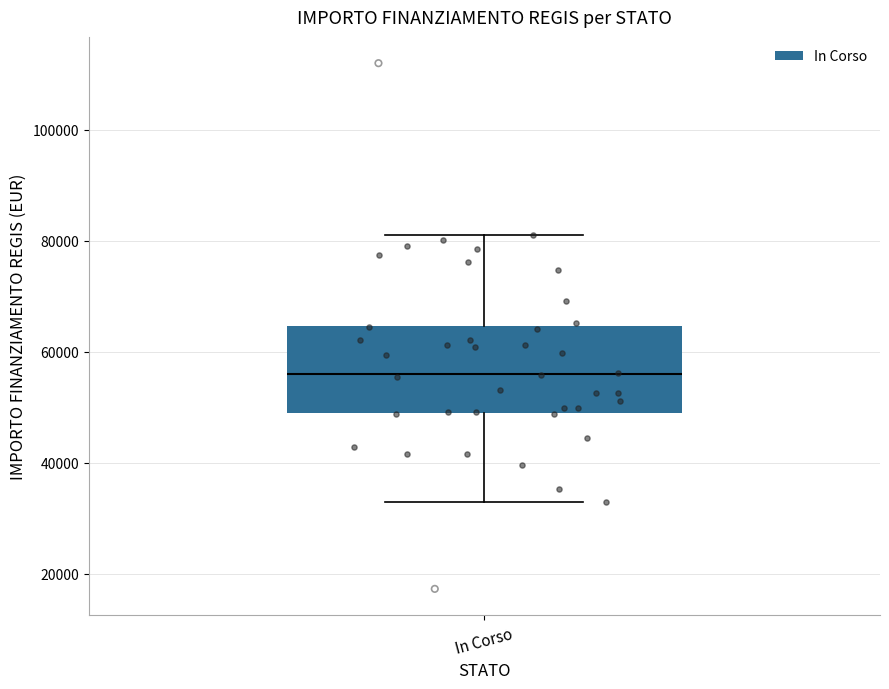

Transcribe this box plot: give where the median line is, the range the box spans, and where the two whiskers end, as read against the y-axis. The values are not printed on the chart, so give them approximately, as read against the axis.

median 56000, box 50000 to 64000, whiskers 32000 to 80000